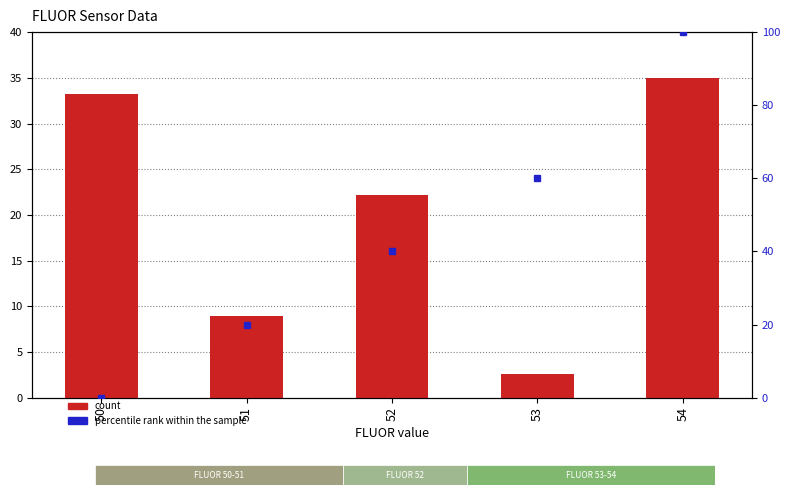

Is it true that percentile rank within the sample equals 60.0 at 53?

True